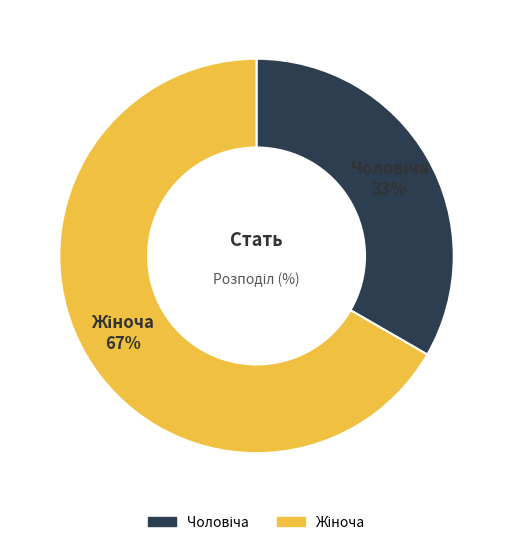

Count the number of slices in the pie.

2